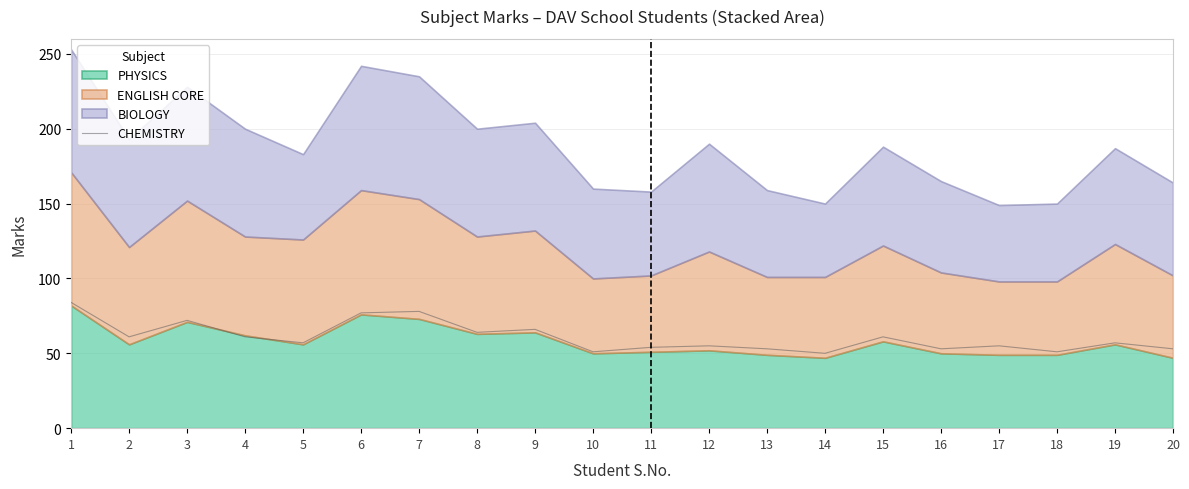

What is the sum of the values at 16 and 20?

106